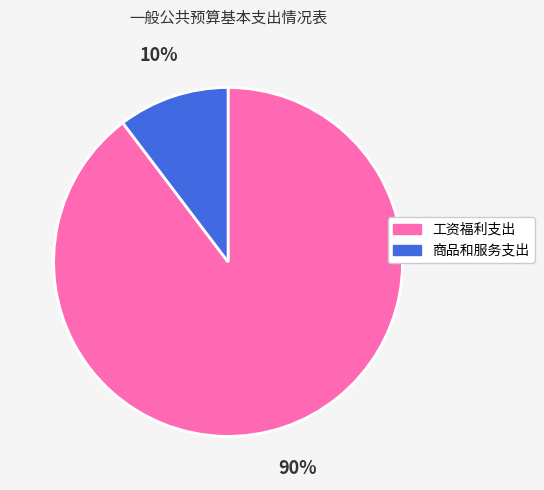

Rank the categories by value from highest to lowest.

工资福利支出, 商品和服务支出